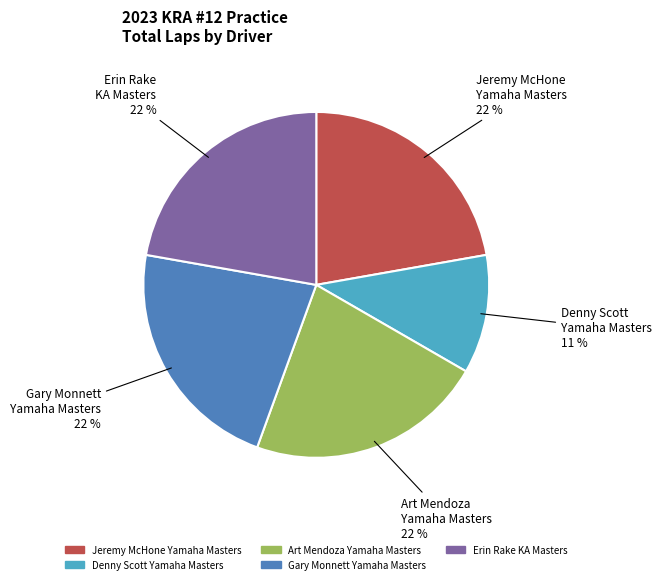

To the nearest percent, what is the difference between the largest and smallest slice percentages?

11%